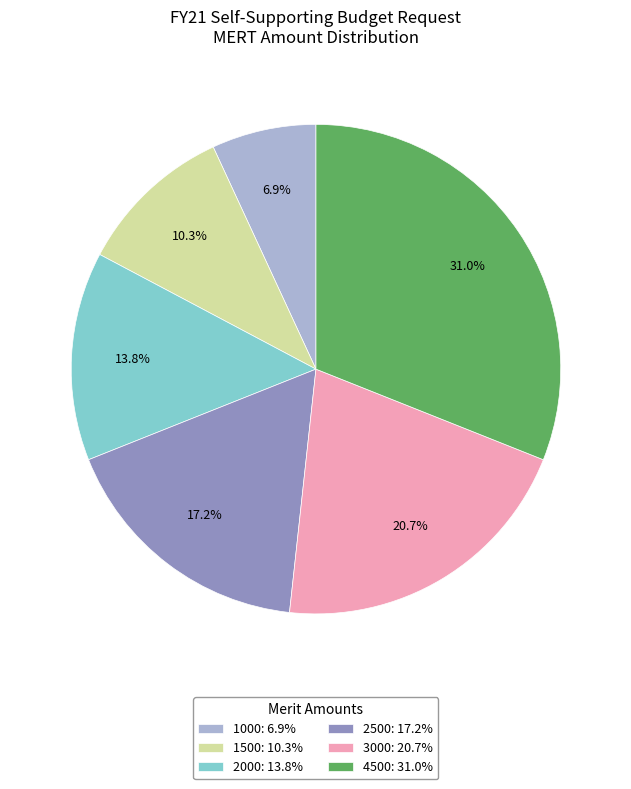

Rank the categories by value from lowest to highest.

1000: 6.9%, 1500: 10.3%, 2000: 13.8%, 2500: 17.2%, 3000: 20.7%, 4500: 31.0%